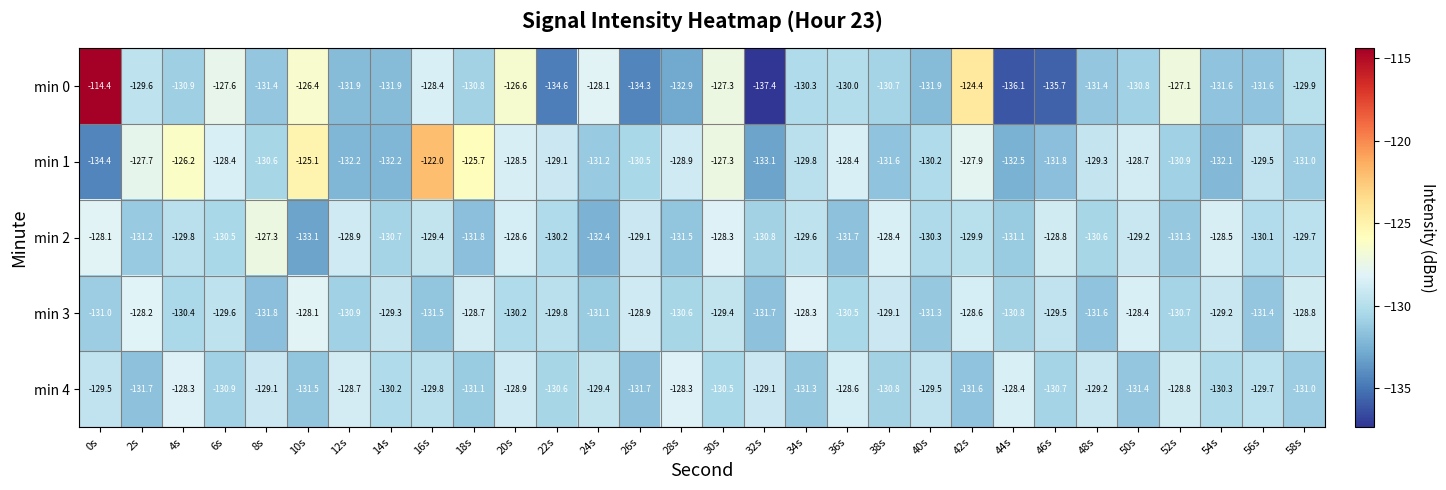

What is the total value across all series at 4s?

-645.6